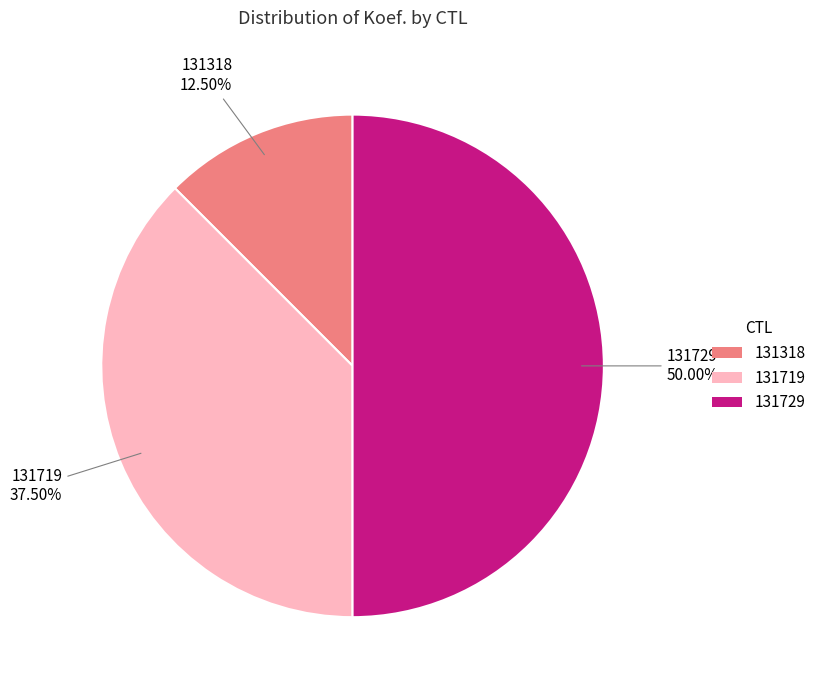

To the nearest percent, what percentage of the pie is 131729?

50%